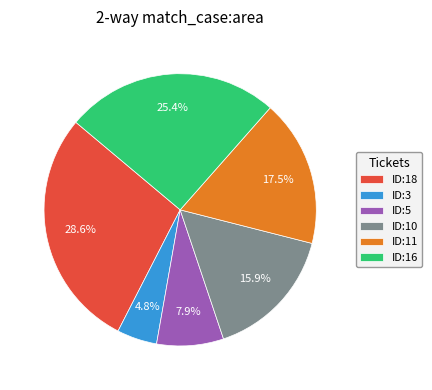

How much of the chart is everything except ID:16?

74.6%